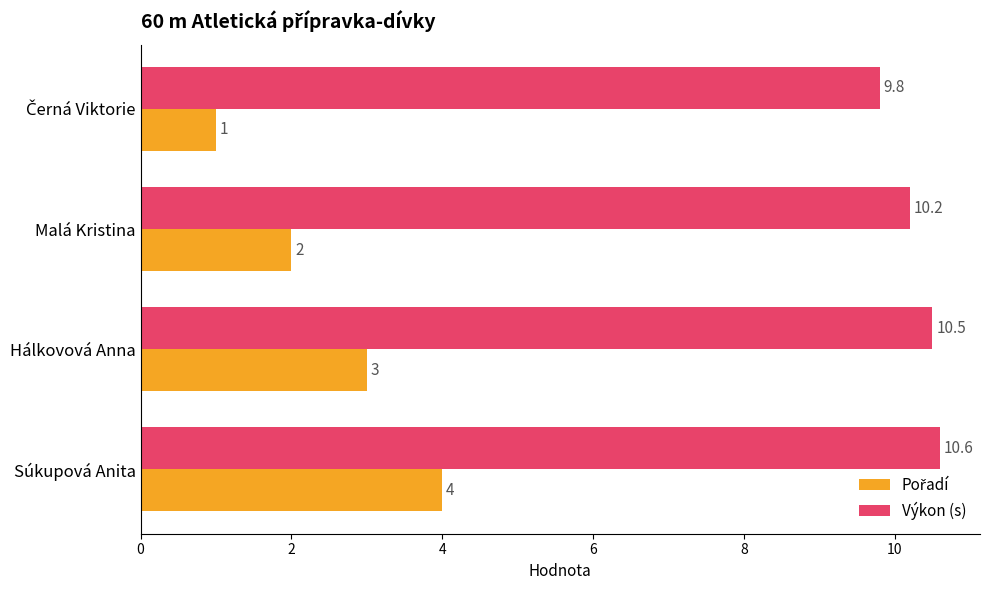

True or false: Výkon (s) has a value of 14.2 at Hálkovová Anna.

False